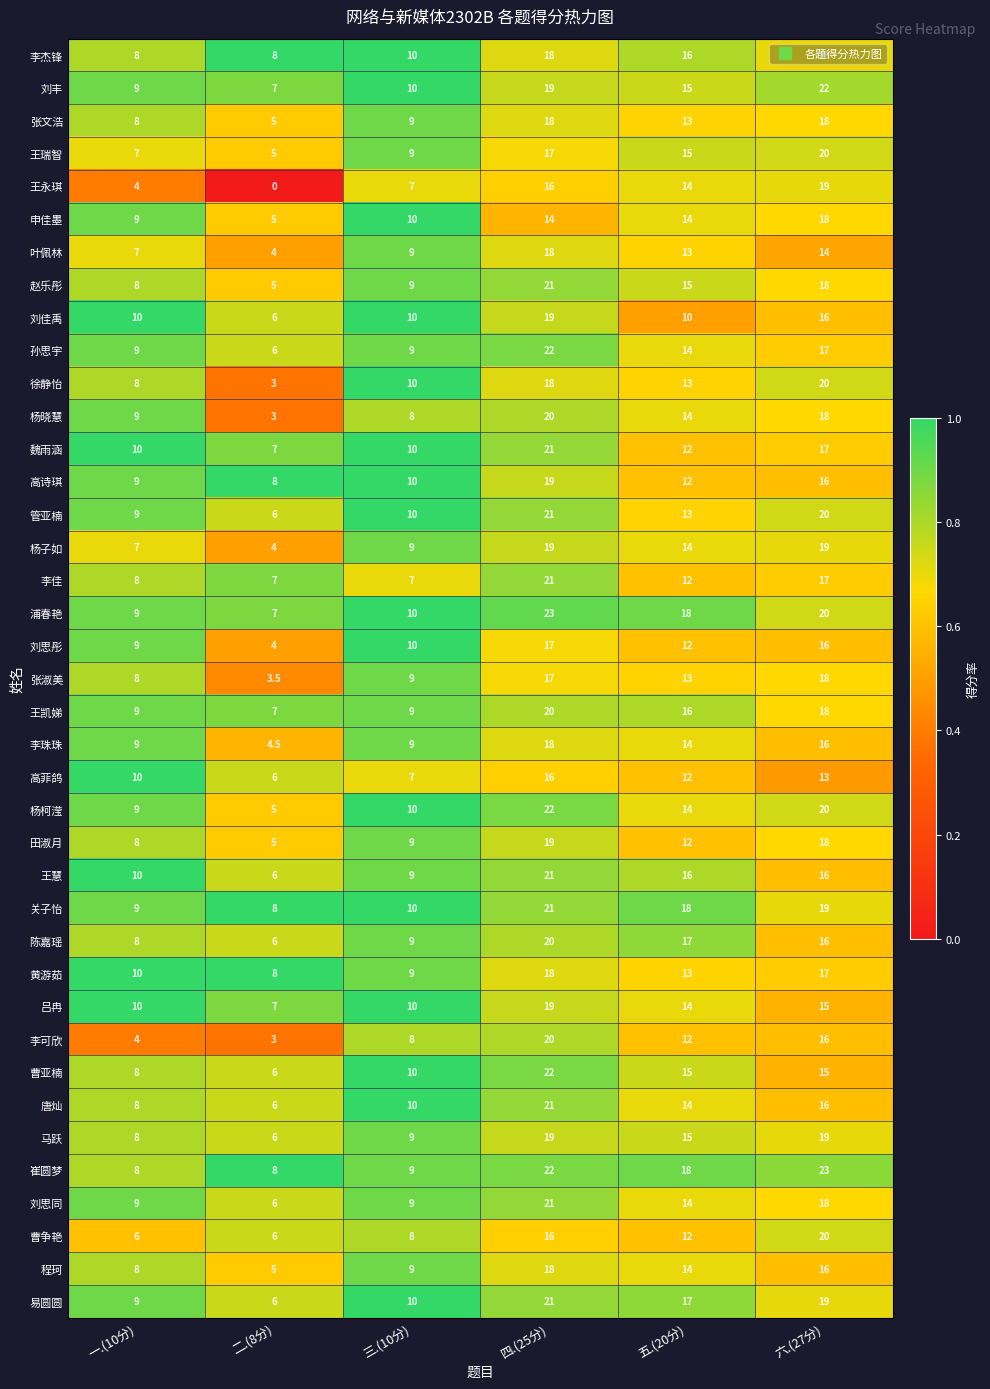

Which series has the widest spread of values?

王永琪